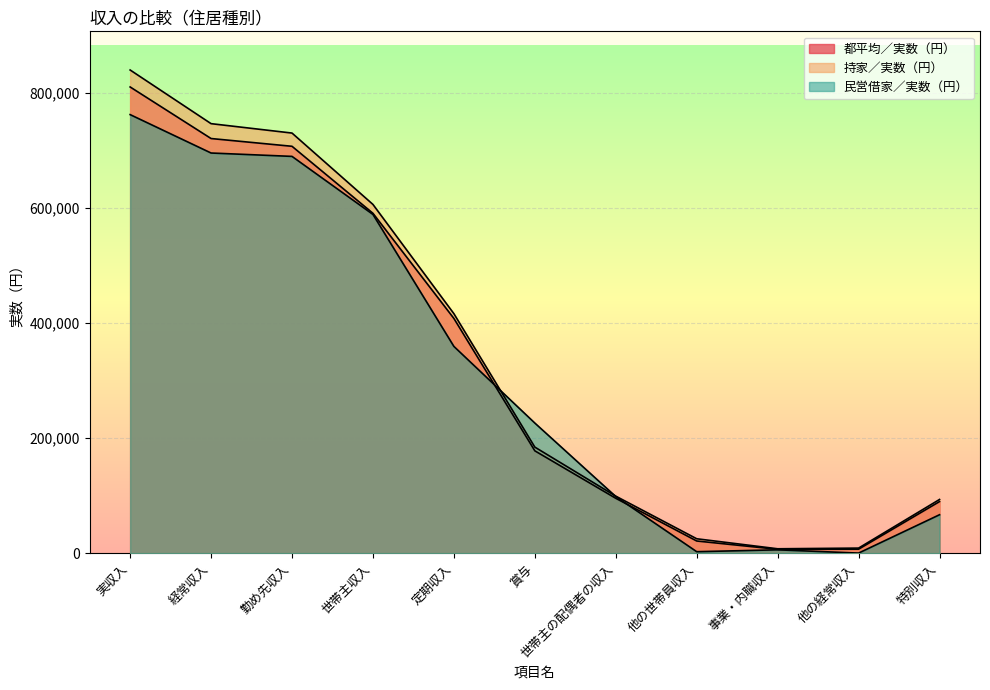

What is the sum of all 持家／実数（円） values?

3756415